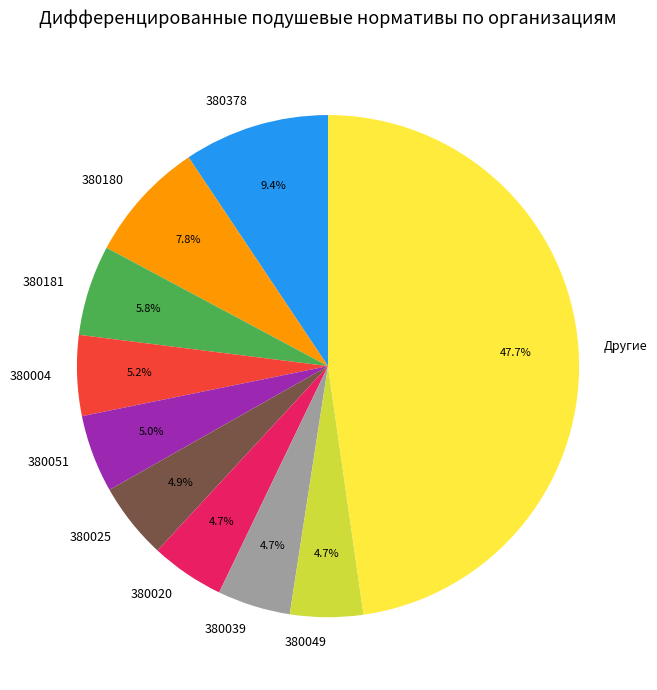

Which has a higher value, 380020 or 380181?

380181